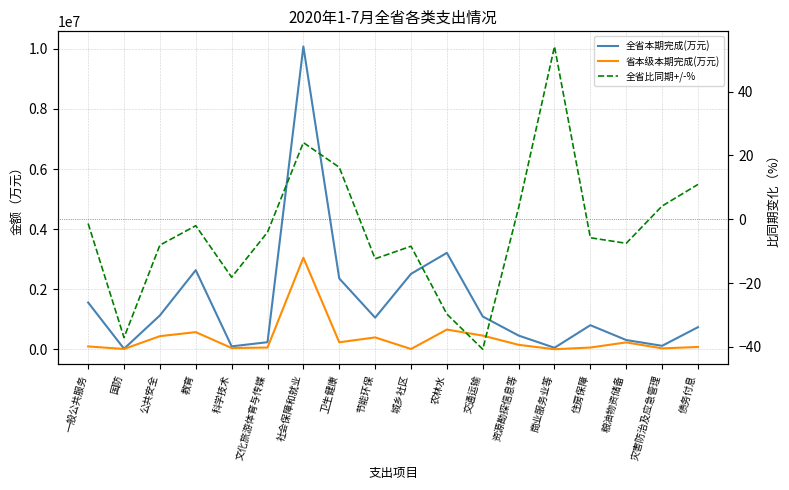

The 全省本期完成(万元) series shows 37372.7 at 商业服务业等. True or false?

False